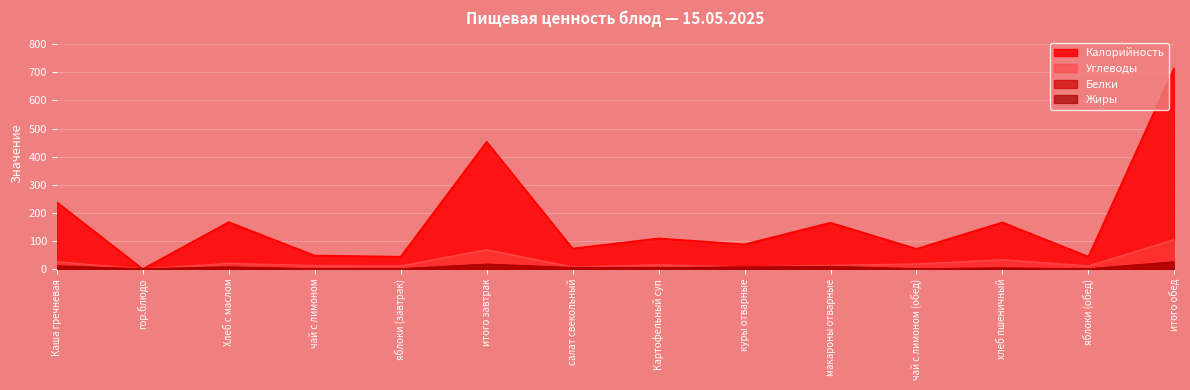

What is the average value of the Жиры series?

6.0